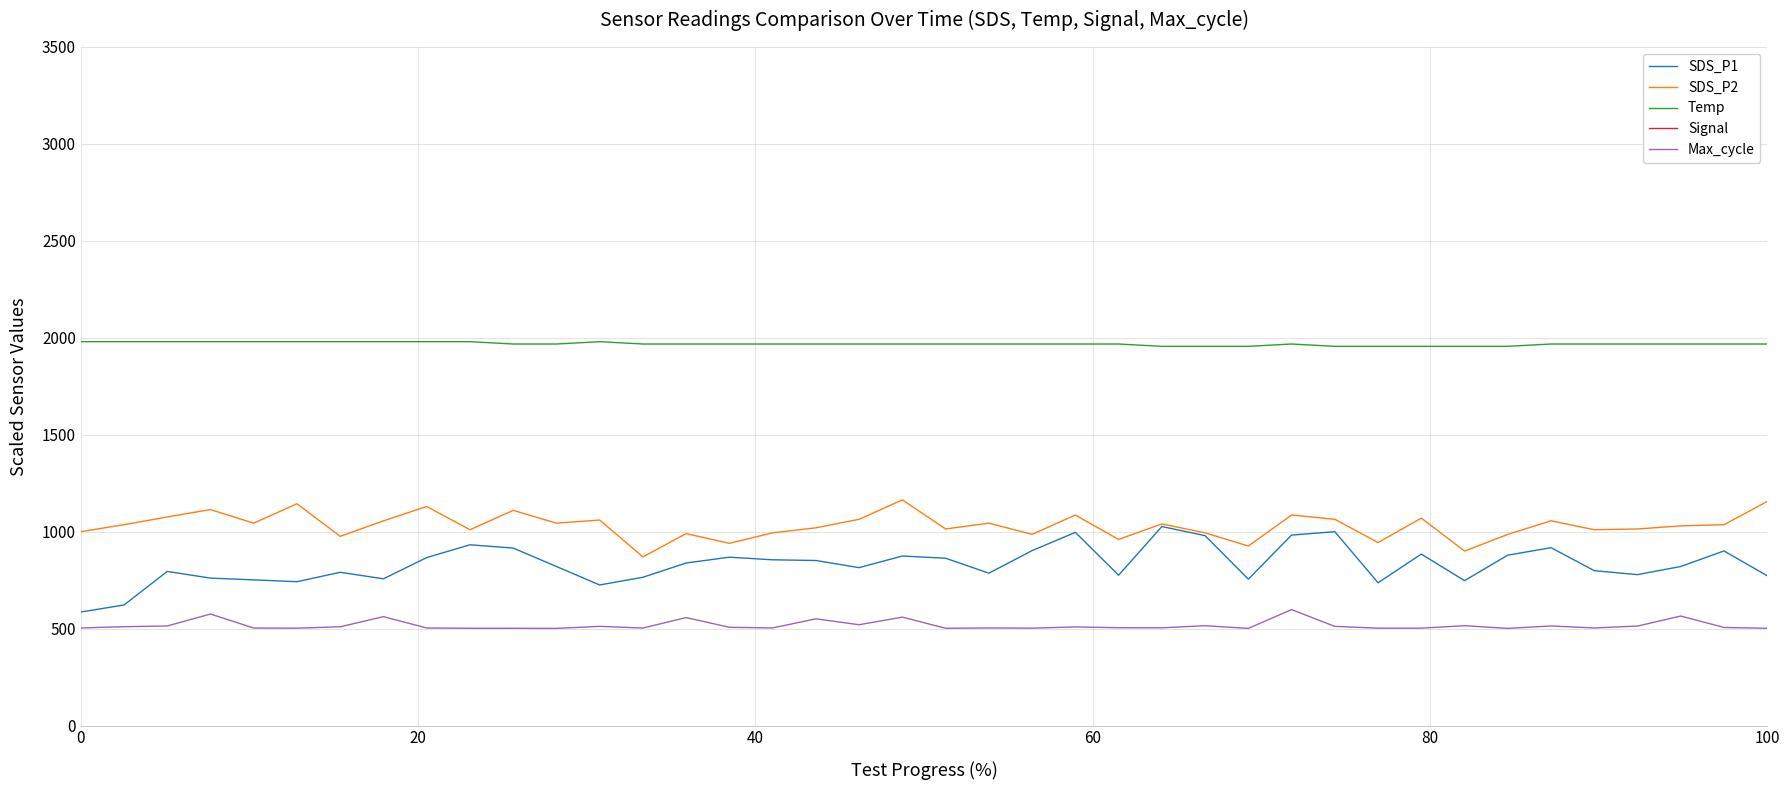

What is the sum of the Temp values at 11 and 39?

3936.0